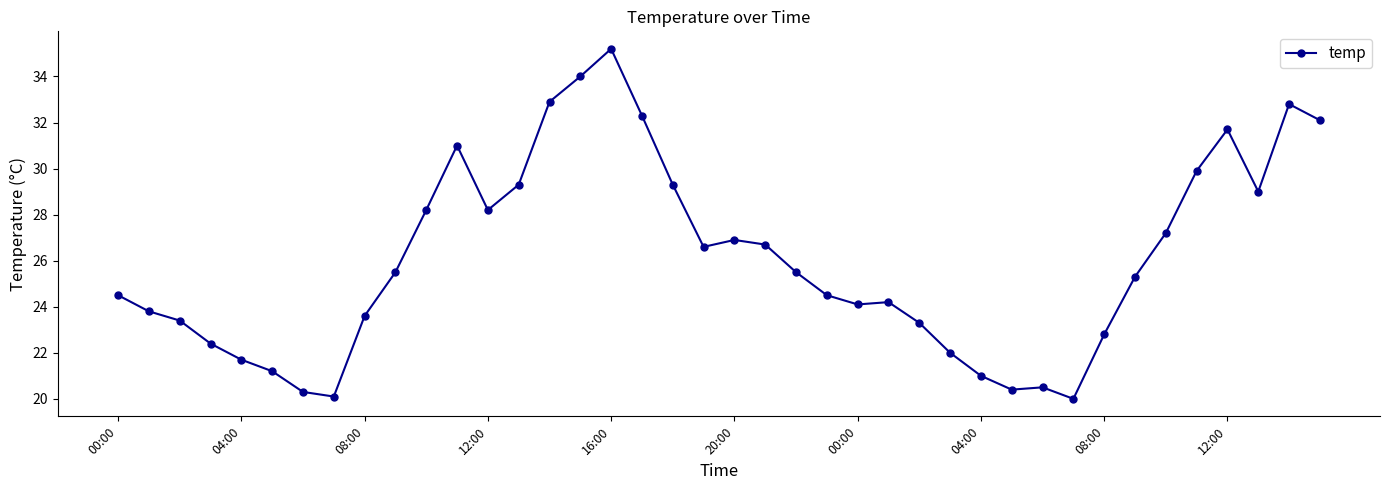

What is the value of the 30th point from the left?

20.4